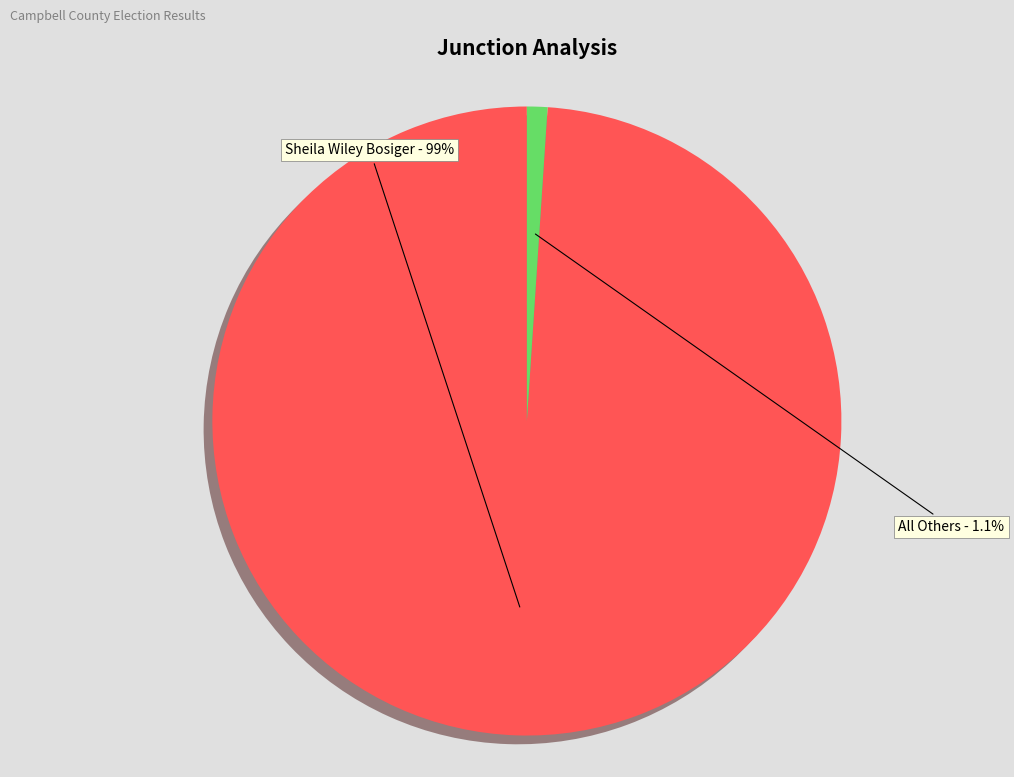

Is there a majority slice in this chart?

Yes